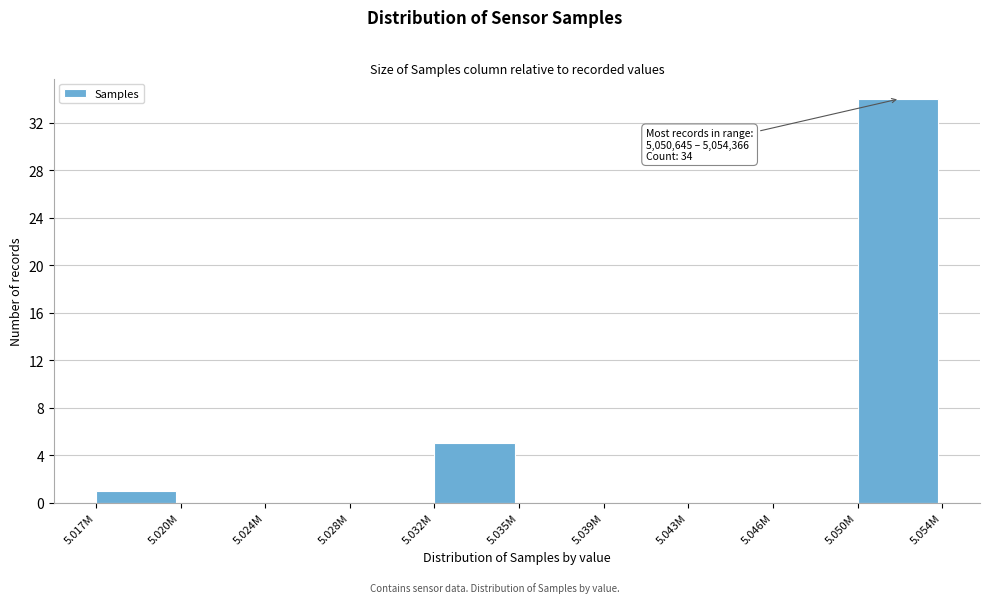

Reading left to right, transcribe all the data shown in this chart.

5.017M=1	5.020M=0	5.024M=0	5.028M=0	5.032M=5	5.035M=0	5.039M=0	5.043M=0	5.046M=0	5.050M=34